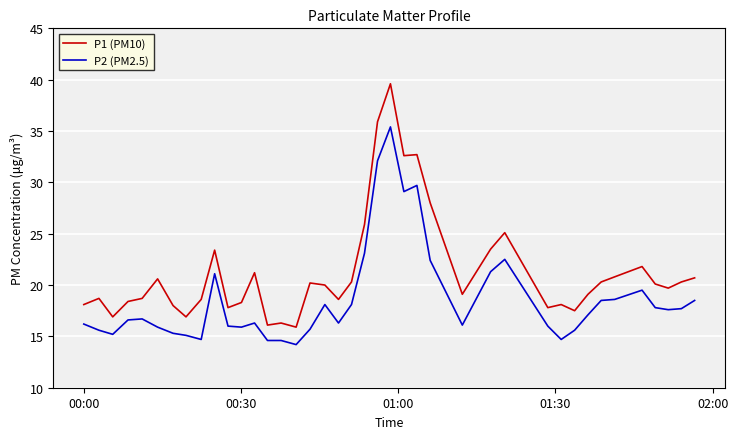

What is the difference between the maximum and minimum values in the P1 (PM10) series?

23.7